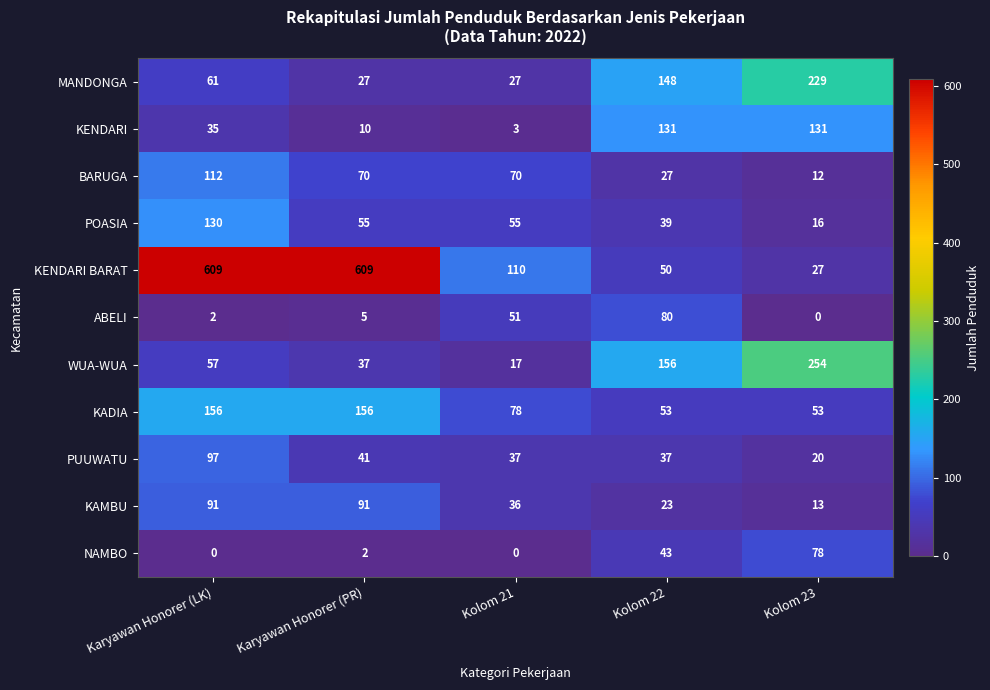

Rank the series by their maximum value, from highest to lowest.

KENDARI BARAT, WUA-WUA, MANDONGA, KADIA, KENDARI, POASIA, BARUGA, PUUWATU, KAMBU, ABELI, NAMBO